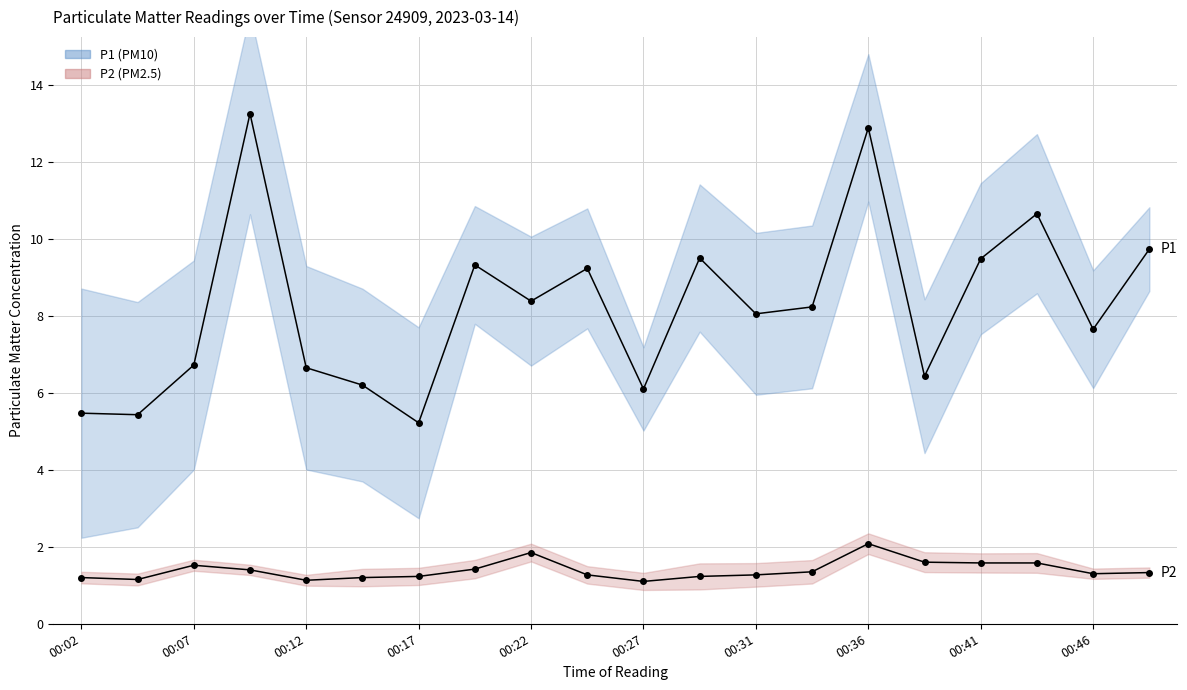

True or false: P2 has more than 0 interior local peaks.

True